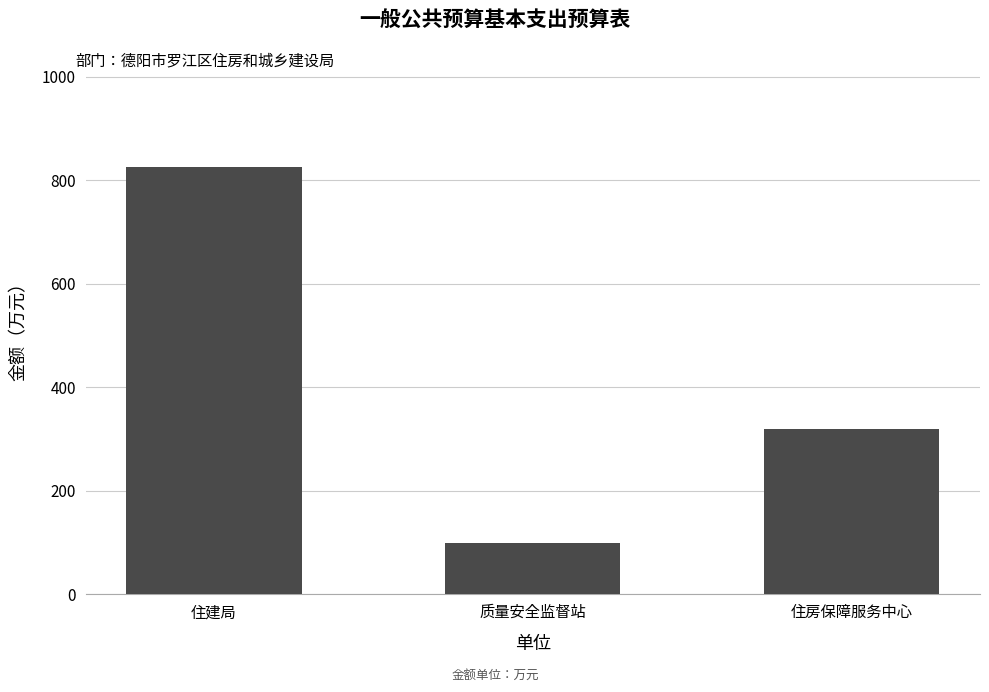

Reading left to right, what are all the values shown in this chart?

住建局=825.5	质量安全监督站=99.7	住房保障服务中心=320.2